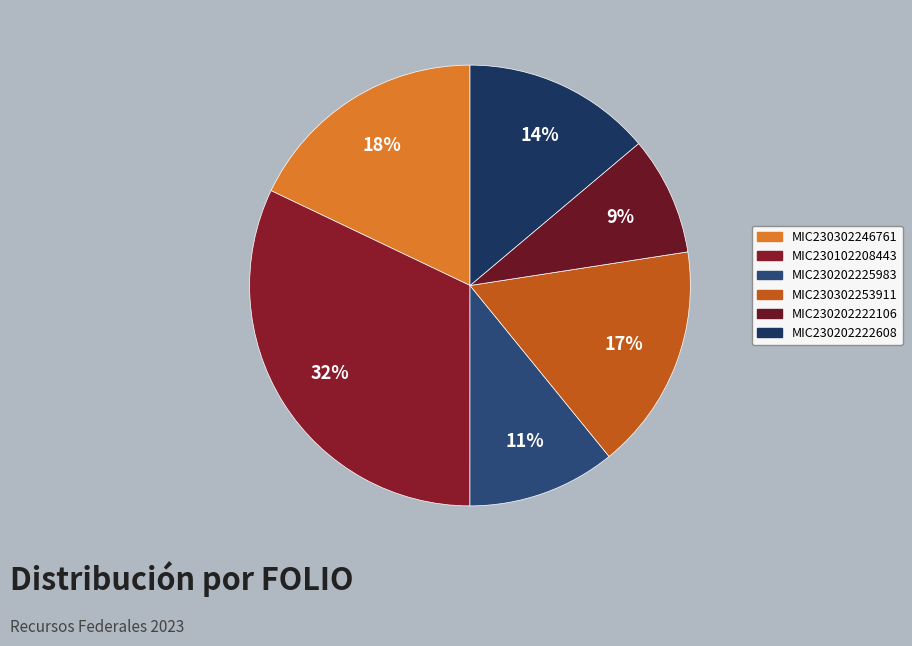

Which slice is the smallest?

MIC230202222106